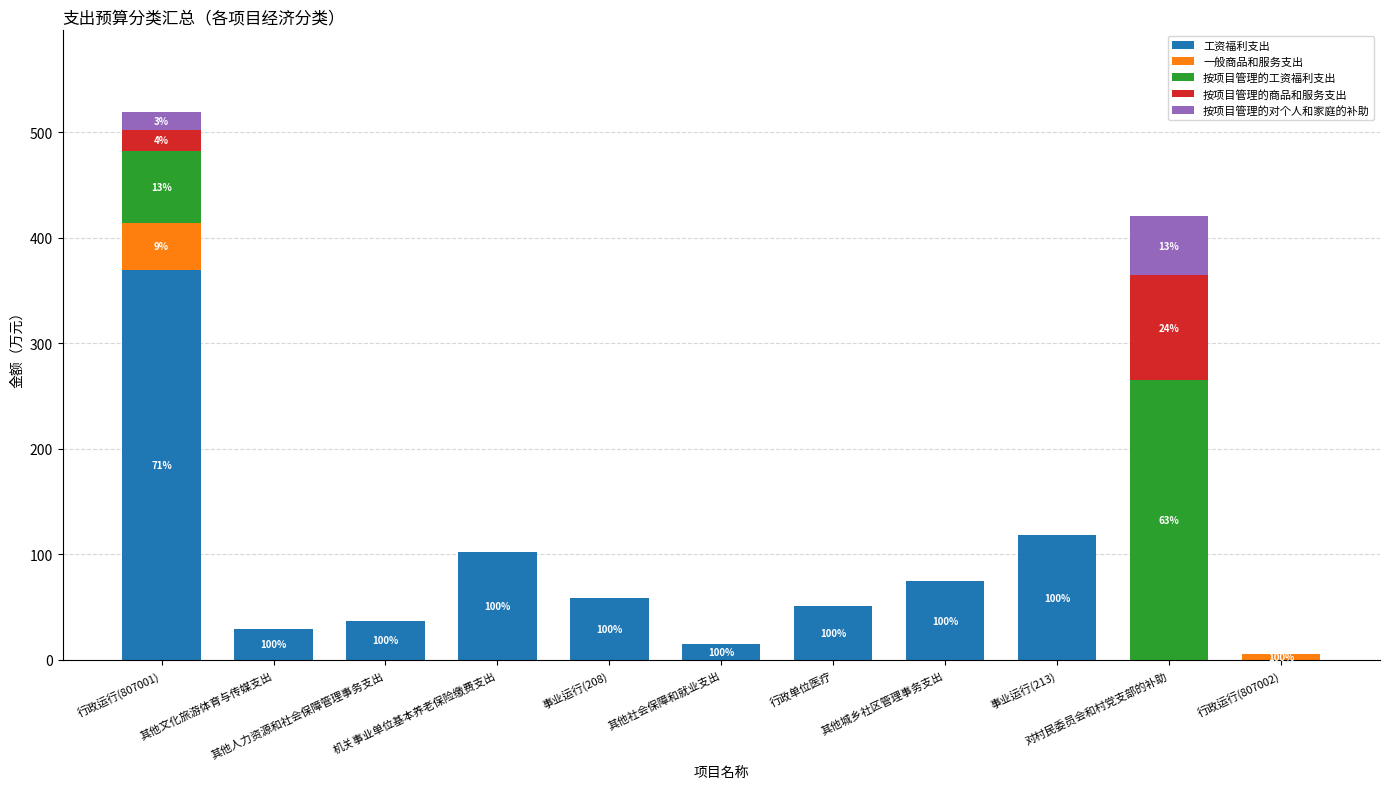

Does the chart contain stacked bars?

Yes